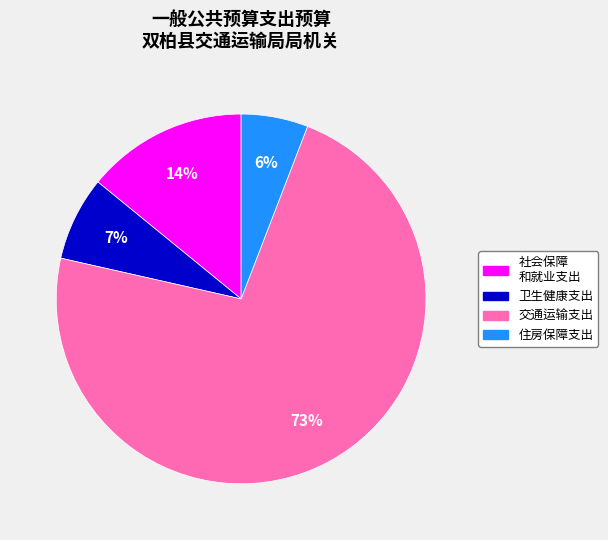

To the nearest percent, what is the difference between the largest and smallest slice percentages?

67%